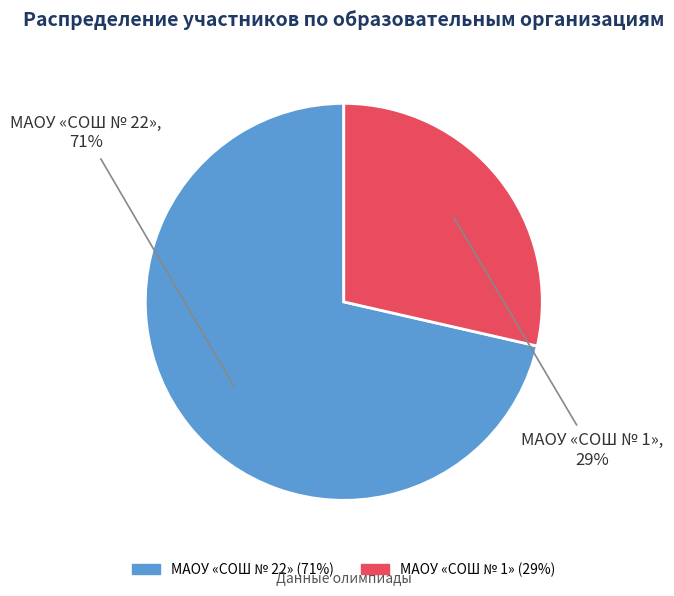

Rank the categories by value from highest to lowest.

МАОУ «СОШ № 22», МАОУ «СОШ № 1»